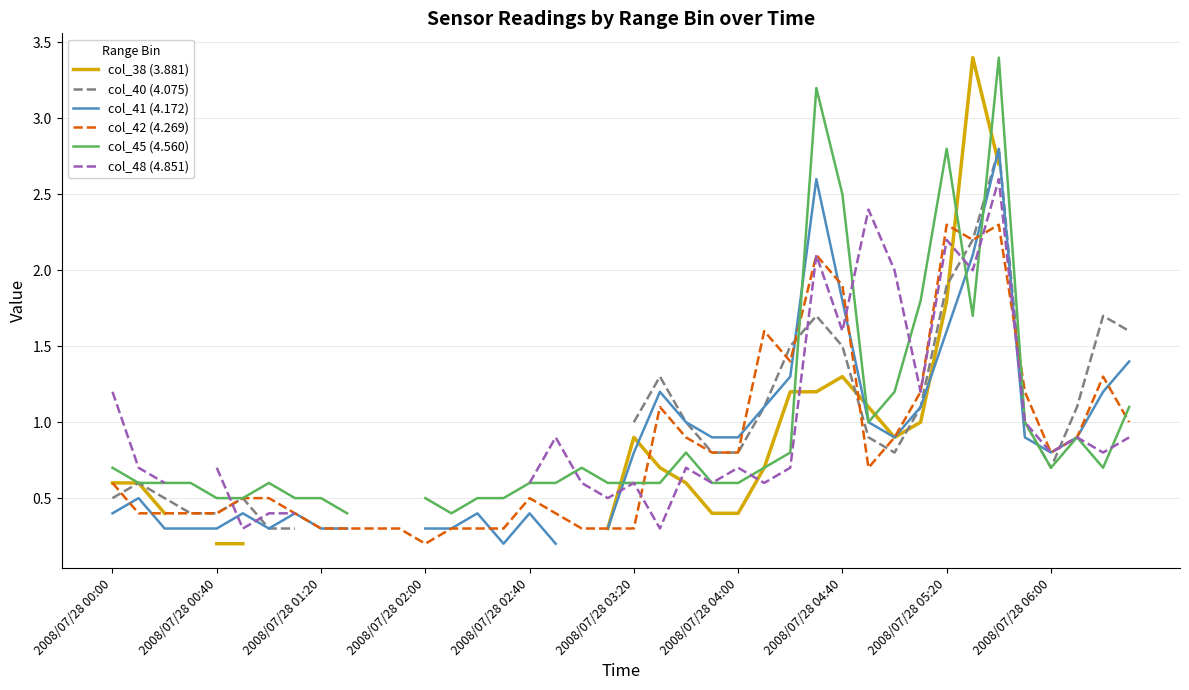

How many lines are shown in the chart?

6